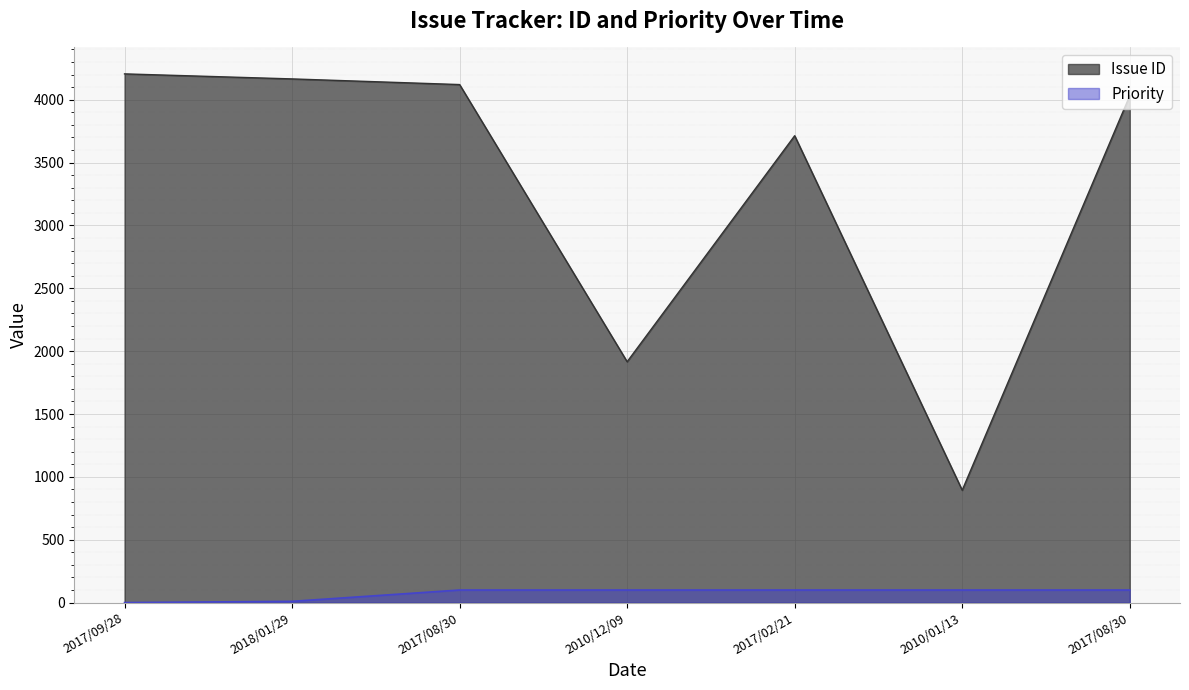

True or false: Issue ID and Priority cross at least once.

False